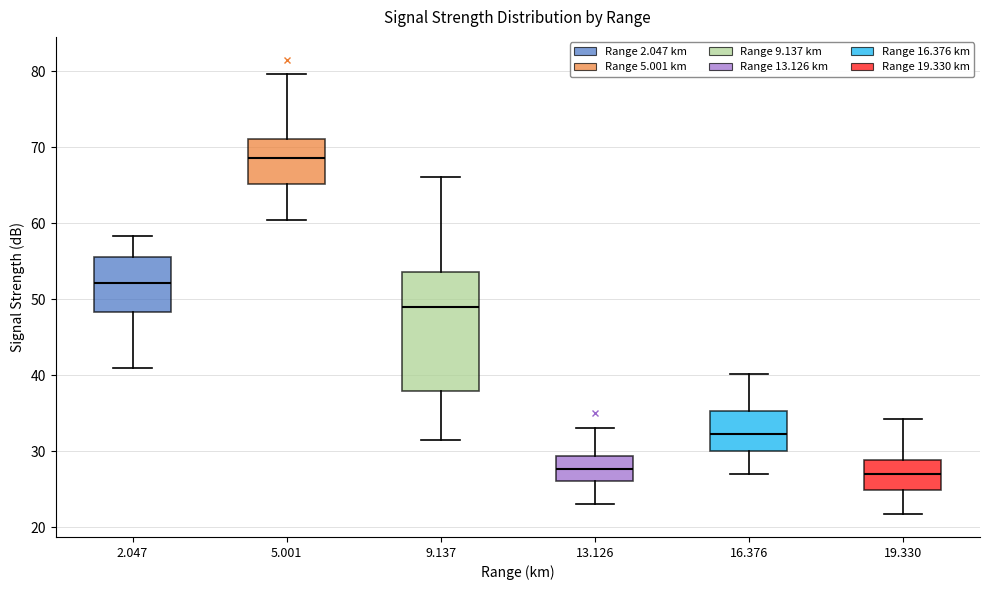

Where does the lower whisker of the box at x = 16.376 end on the y-axis? The values are not printed on the chart, so give them approximately, as read against the axis.

27